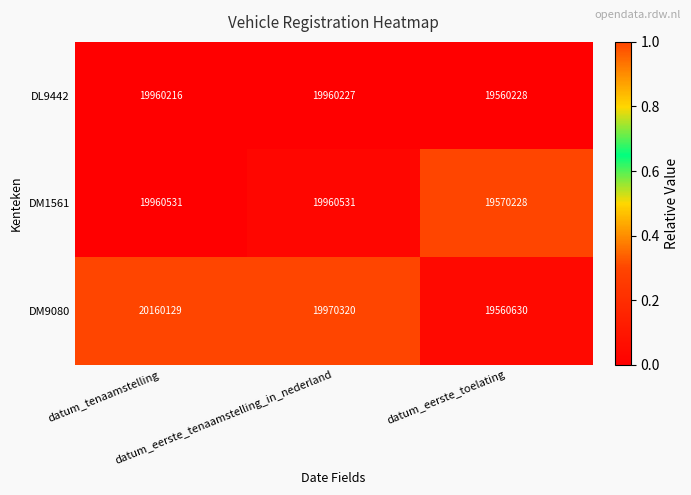

What is the difference between the maximum and minimum values in the DL9442 series?

399999